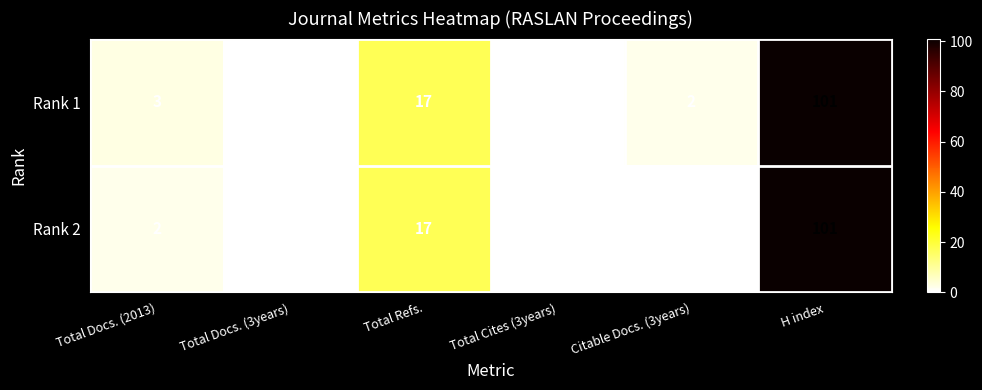

List the series in order of their overall mean, lowest first.

Rank 2, Rank 1